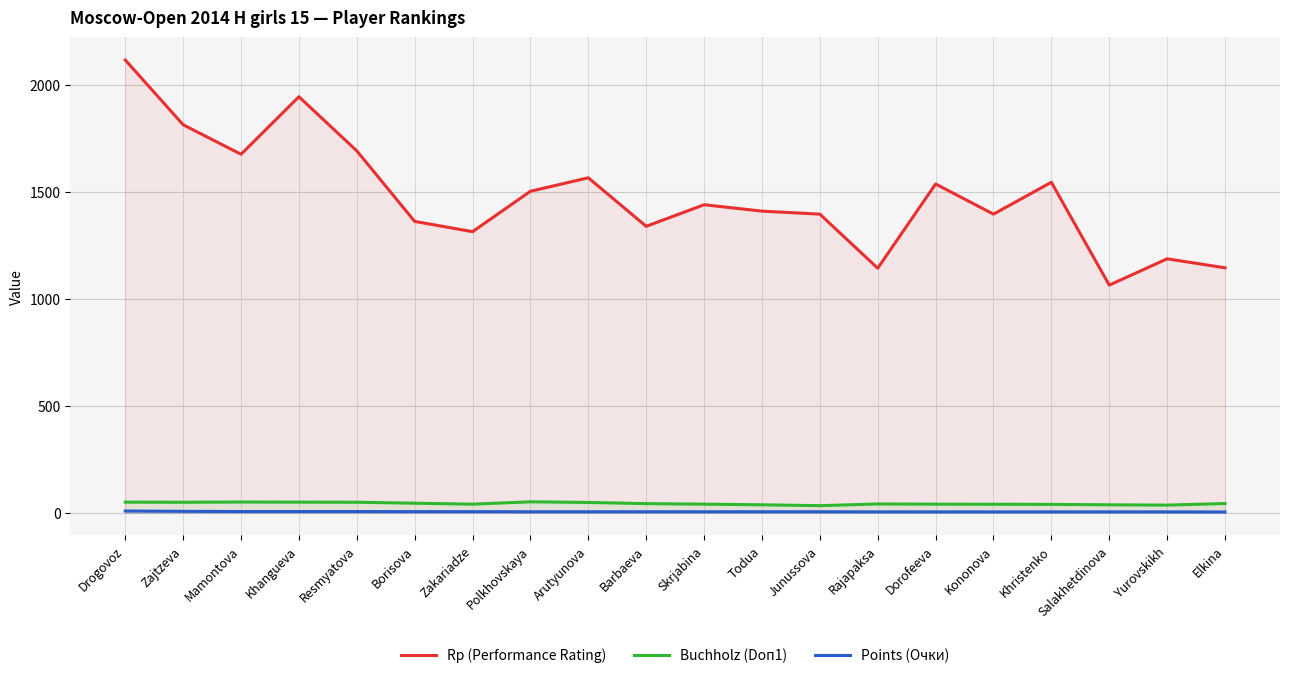

Is the value of Rp (Performance Rating) at Dorofeeva greater than the value of Buchholz (Doп1) at Mamontova?

Yes